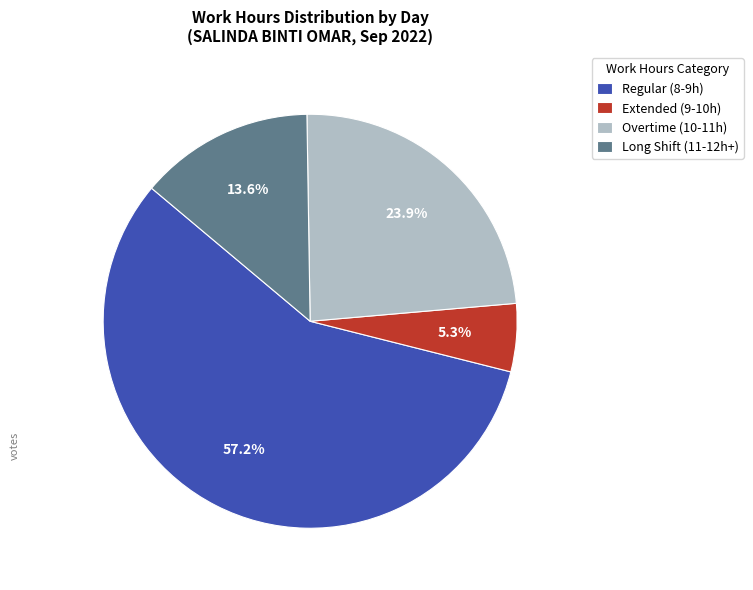

Which category has the biggest portion of the pie?

Regular (8-9h)